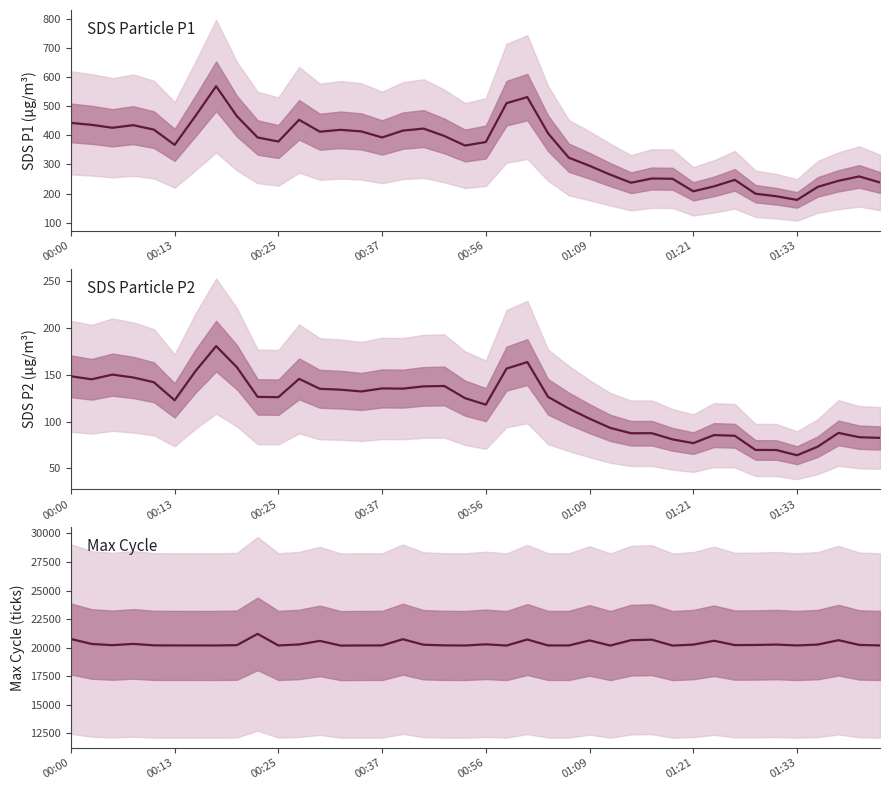

What is the difference between the maximum and minimum values in the Max_cycle series?

1027.0